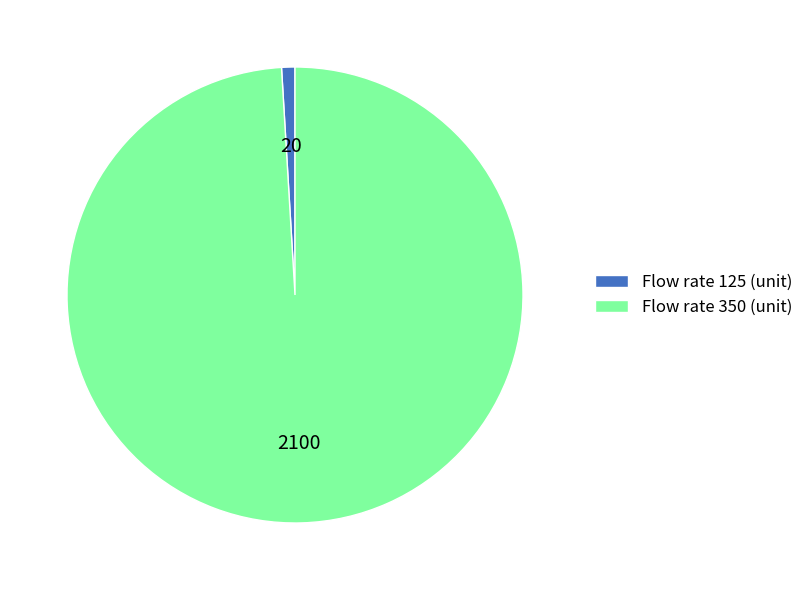

Is the sum of Flow rate 350 (unit) and Flow rate 125 (unit) greater than half?

Yes